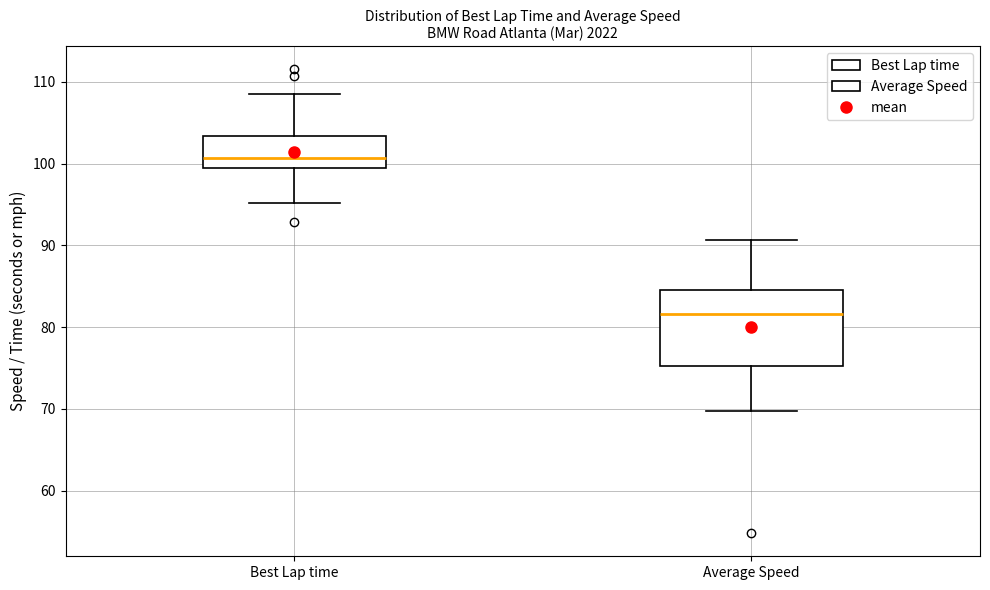

Which box's median line is the lowest?

Average Speed